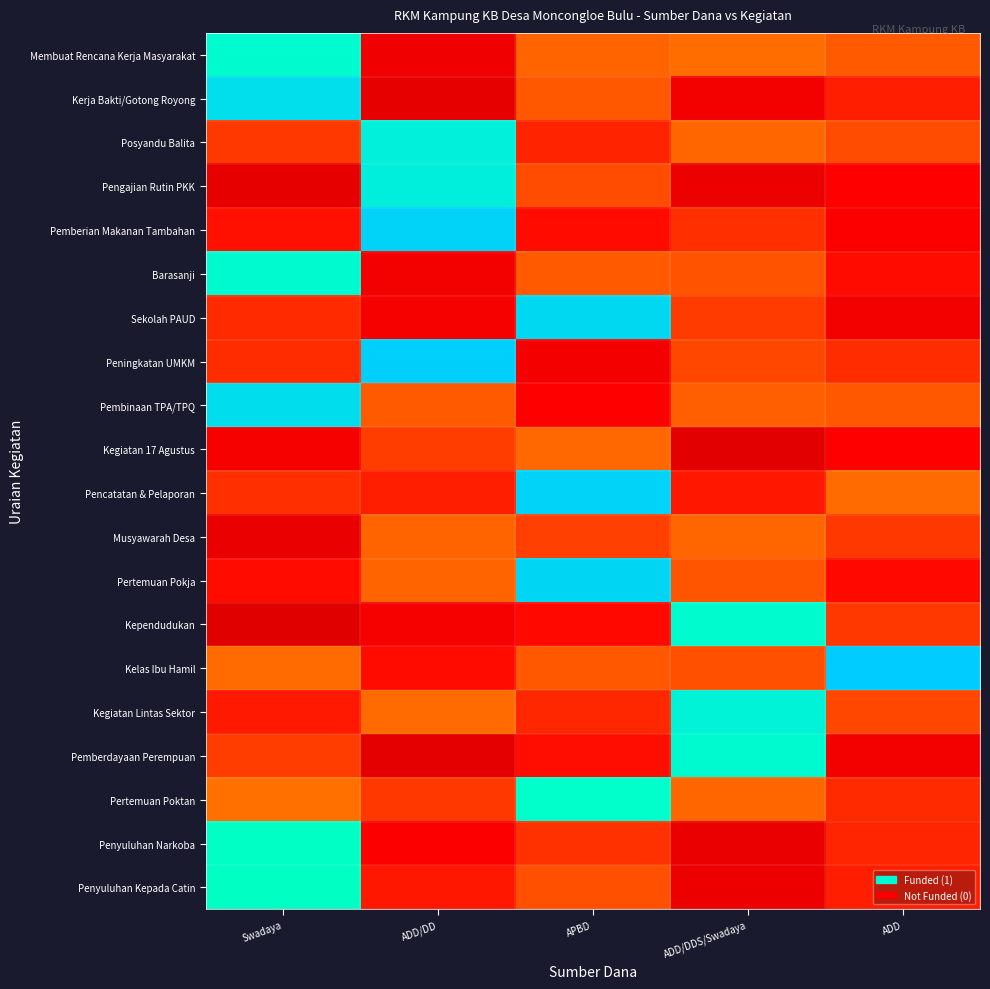

What is the total value across all series at ADD?

4.3